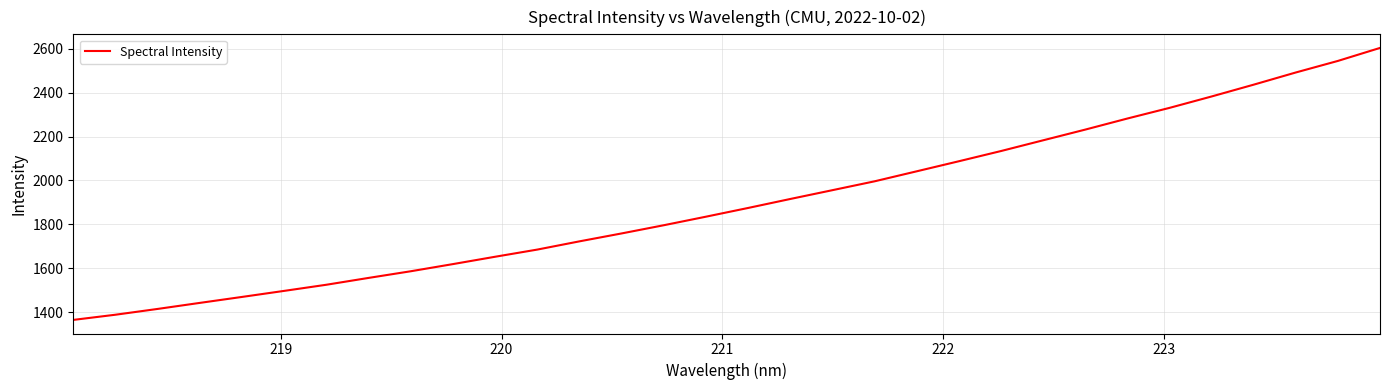

What is the greatest value displayed?

2603.9